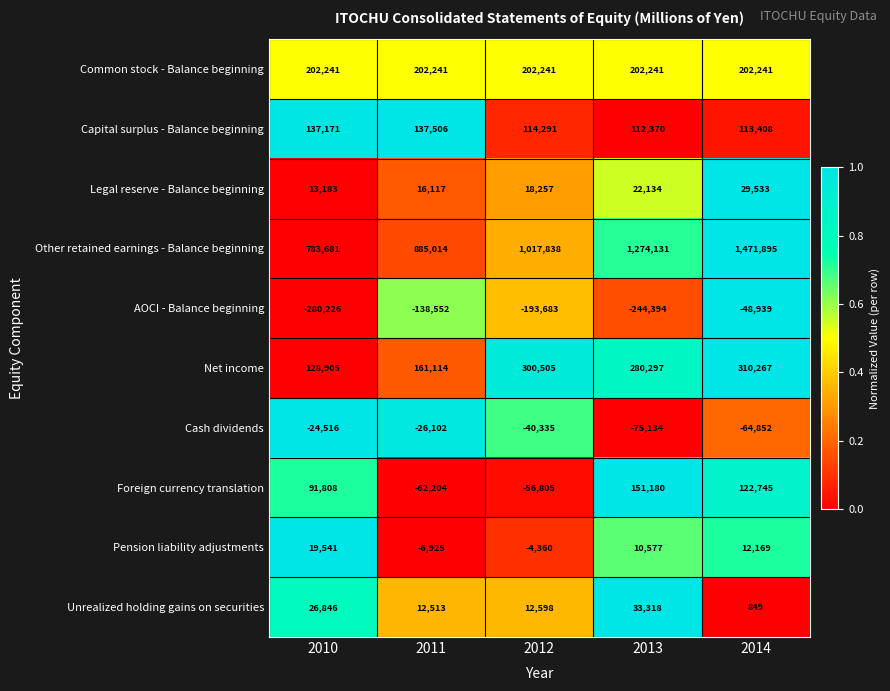

What is the total value across all series at 2014?

2149316